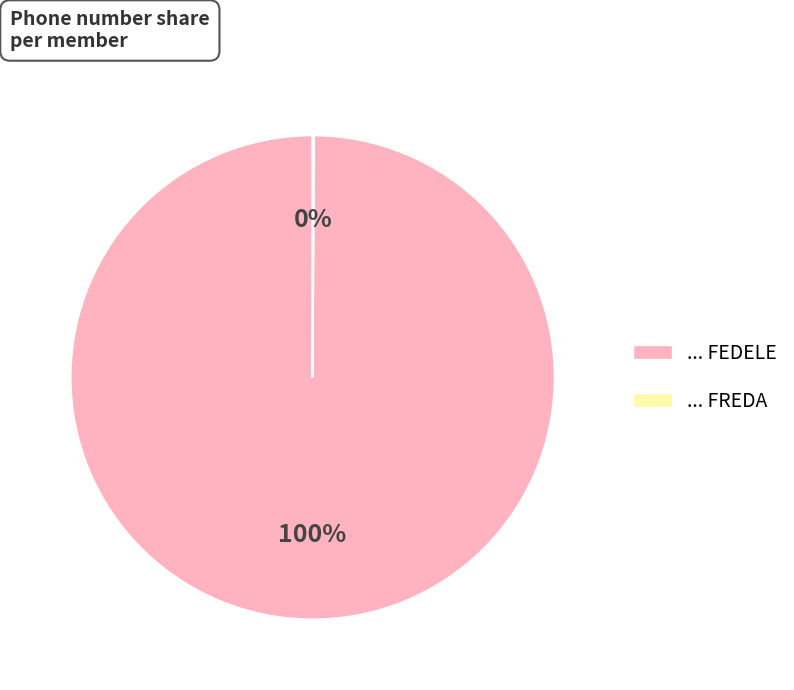

To the nearest percent, what is the average slice percentage?

50%